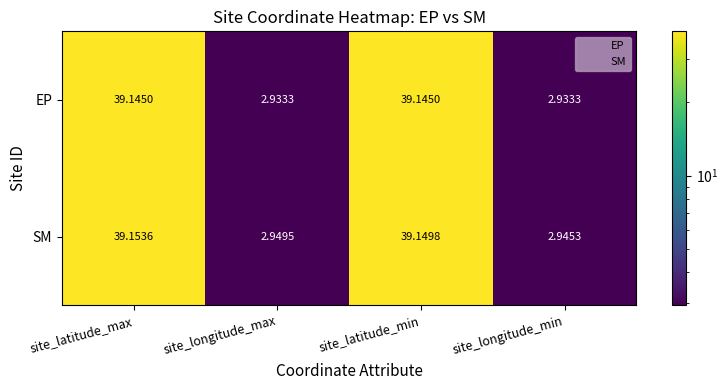

At which label does SM first exceed 39?

site_latitude_max